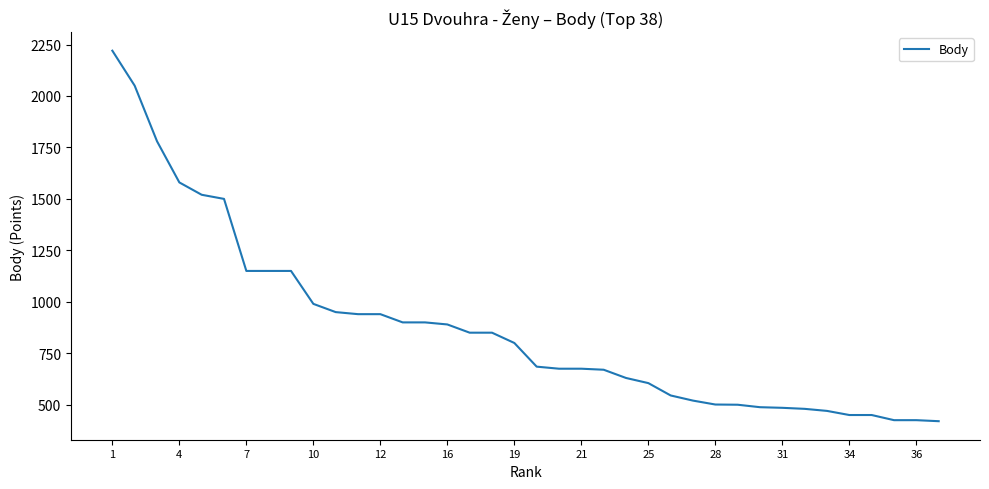

What is the greatest value displayed?

2220